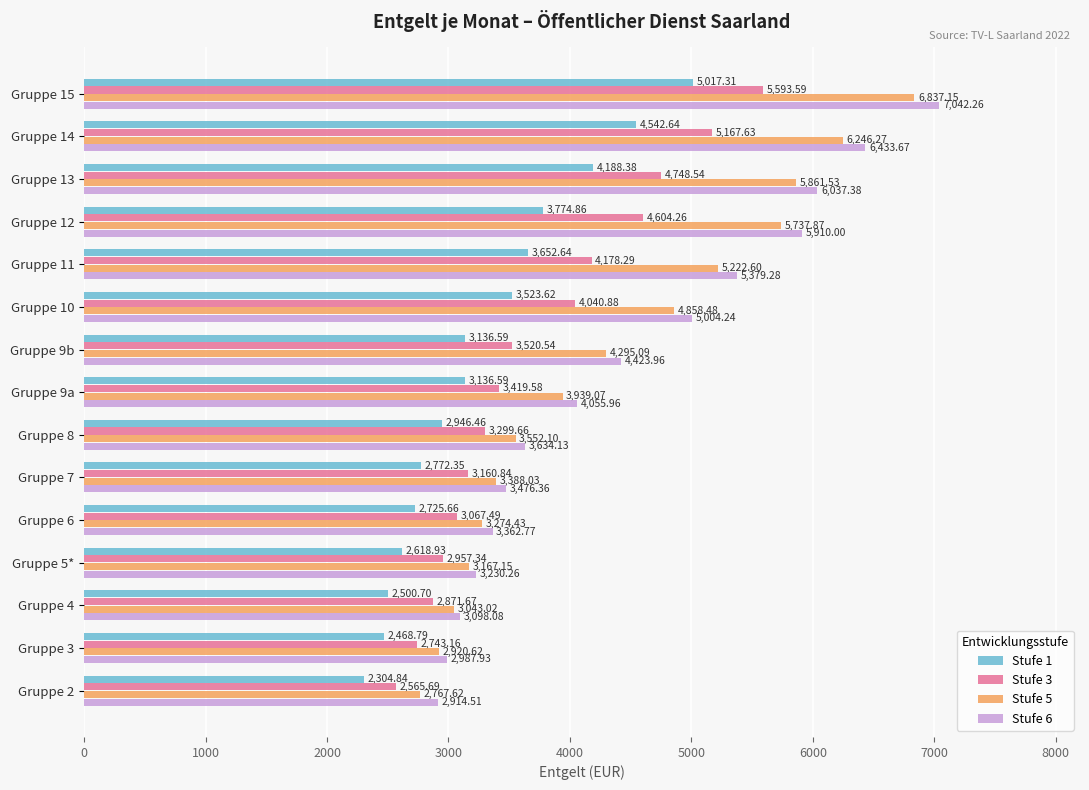

At how many categories does at least one series exceed 2804?

15